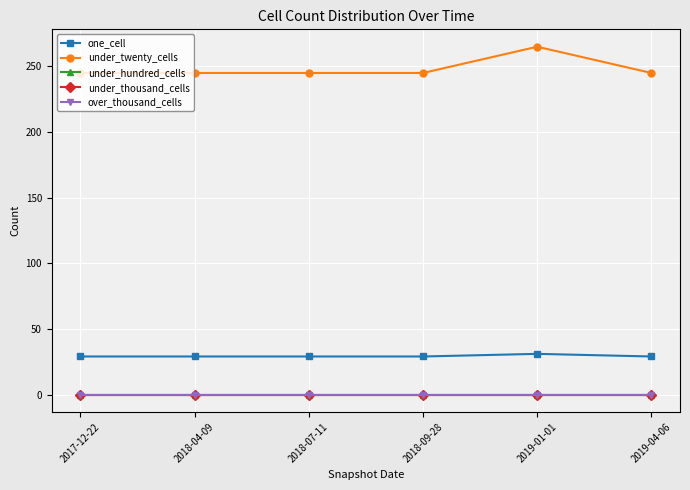

Rank the series at 2018-07-11 from highest to lowest value.

under_twenty_cells, one_cell, under_hundred_cells, under_thousand_cells, over_thousand_cells